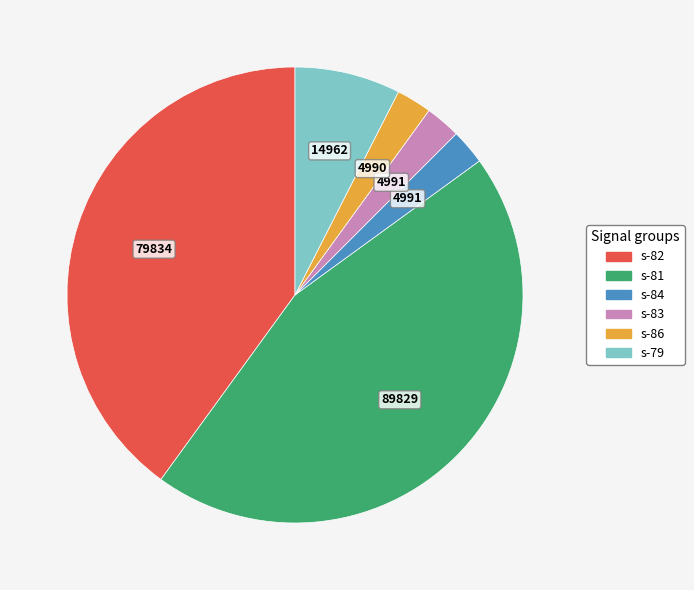

How many segments does this pie chart have?

6